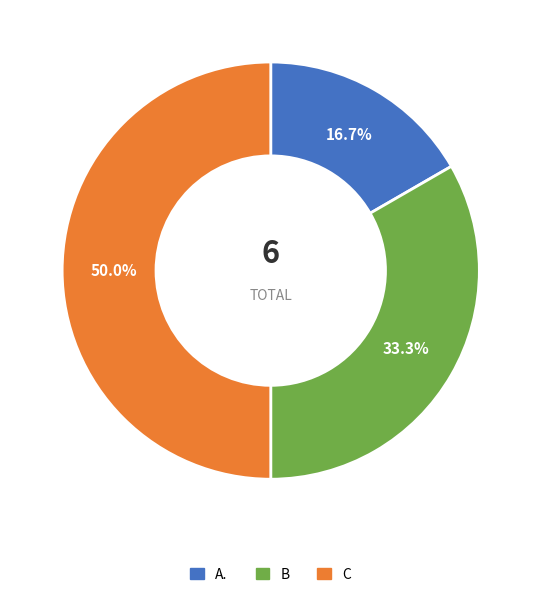

Is it true that A. is 3% of the pie?

False